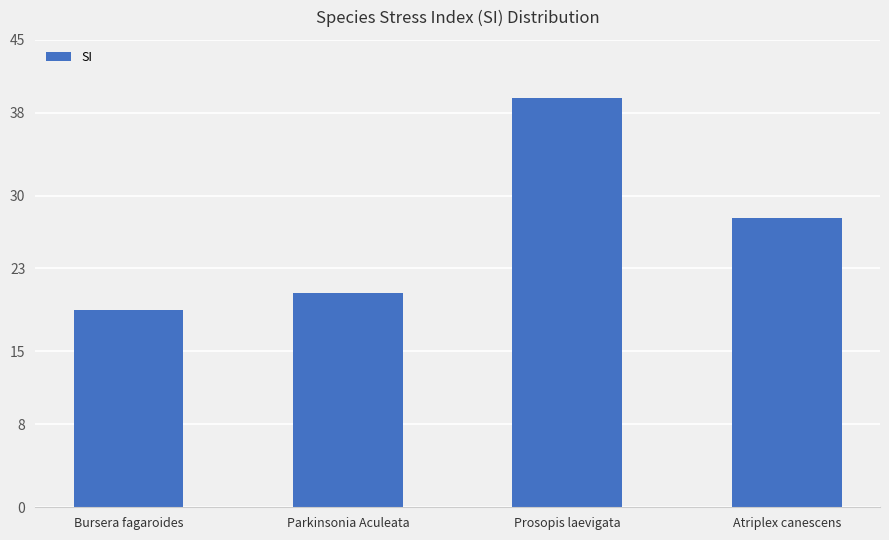

Which has a higher value, Parkinsonia Aculeata or Bursera fagaroides?

Parkinsonia Aculeata